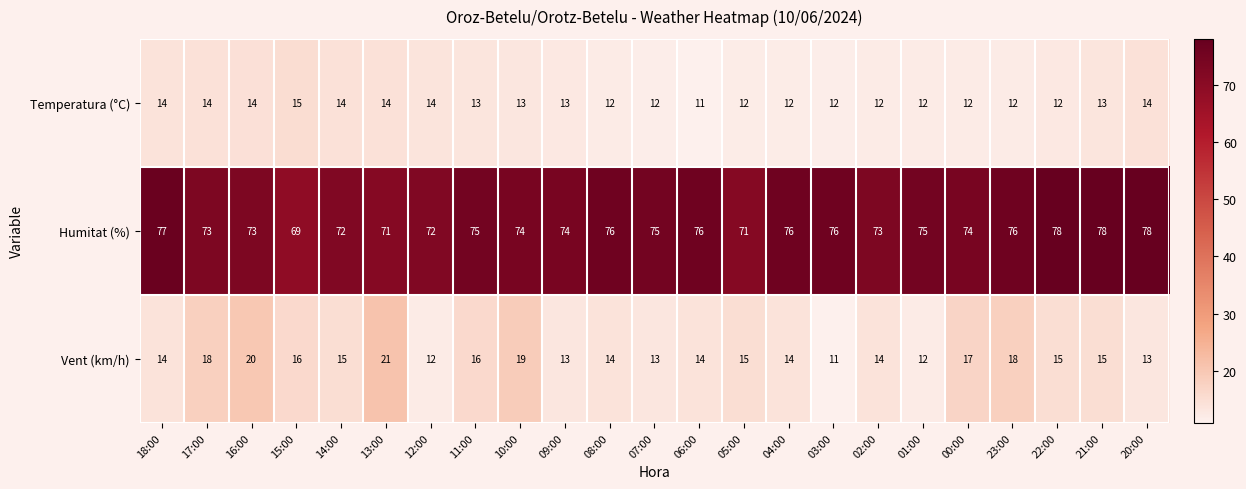

How many distinct data groups are displayed?

3